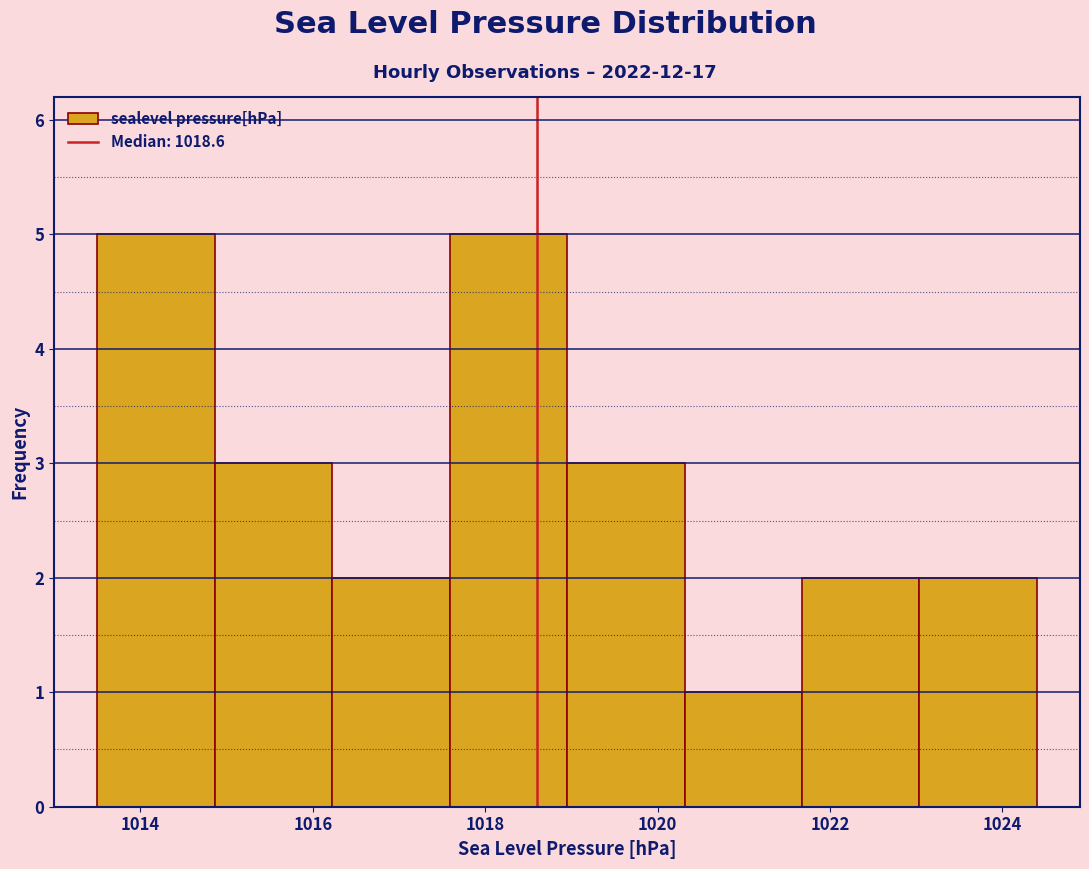

Reading left to right, list every bar in this chart as the range it spans on the x-axis followed by its height. Neither the bar edges nor the heights are printed on the chart, so give them approximately, as read against the axes.

1013.6 to 1014.8: 5
1014.8 to 1016.2: 3
1016.2 to 1017.6: 2
1017.6 to 1019.0: 5
1019.0 to 1020.4: 3
1020.4 to 1021.6: 1
1021.6 to 1023.0: 2
1023.0 to 1024.4: 2